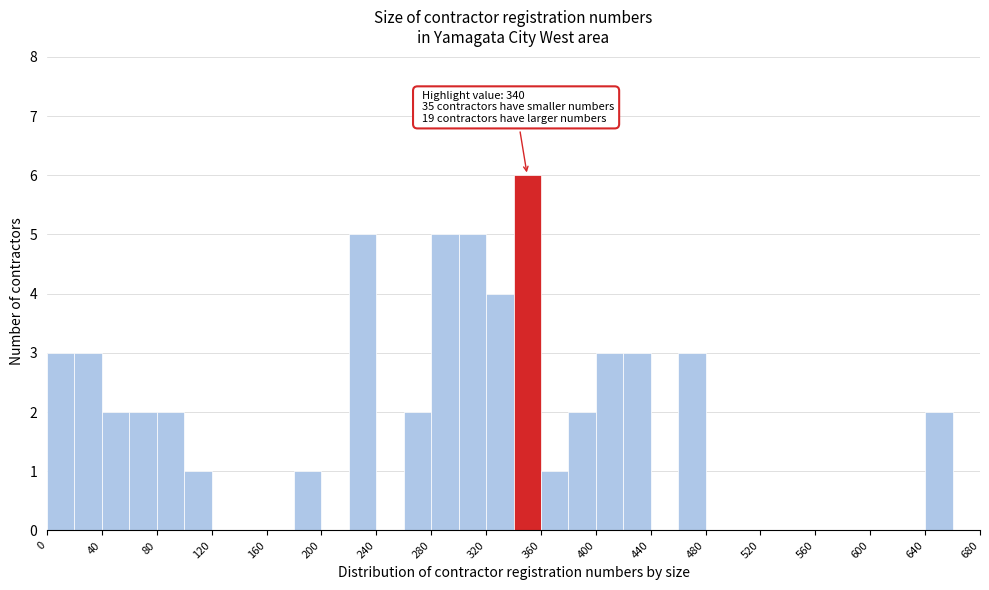

Which range on the x-axis has the tallest bar?

340 to 360